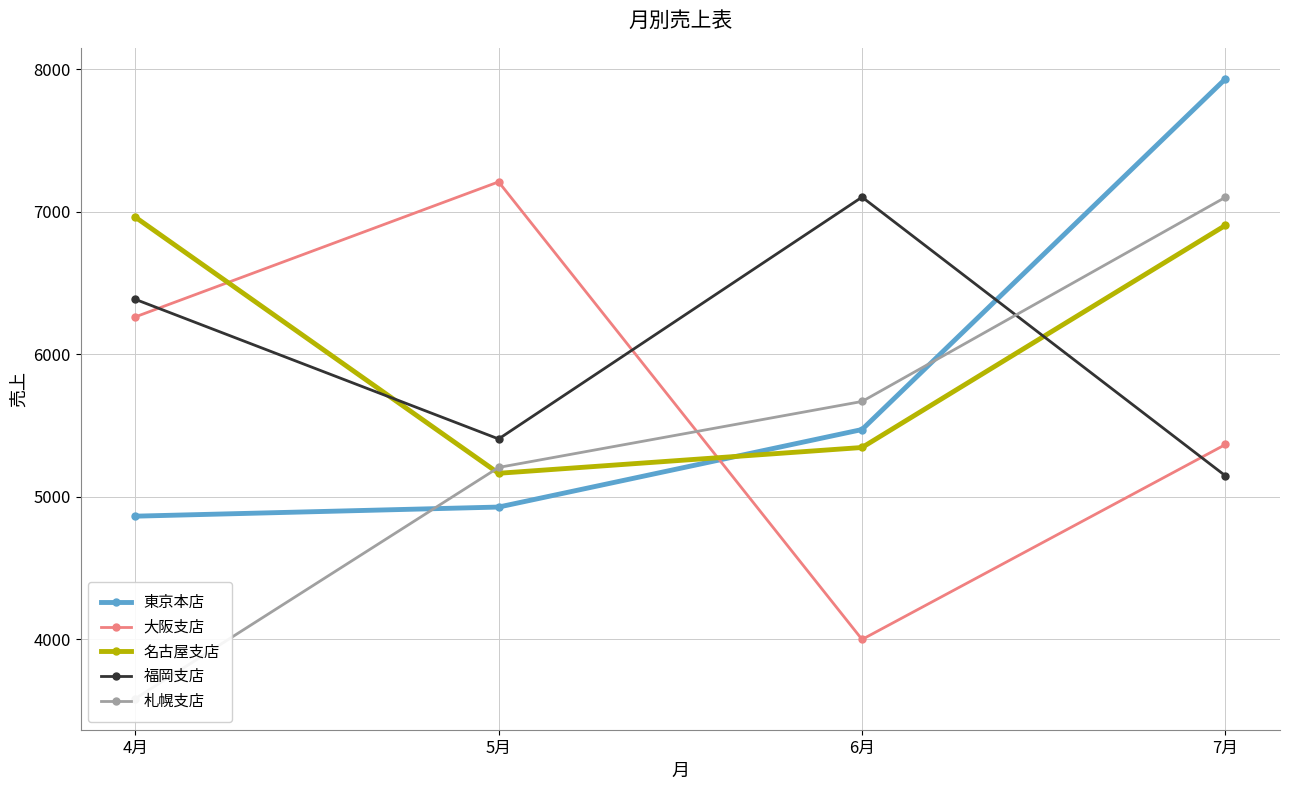

The value of 福岡支店 at 7月 is 5148. True or false?

True